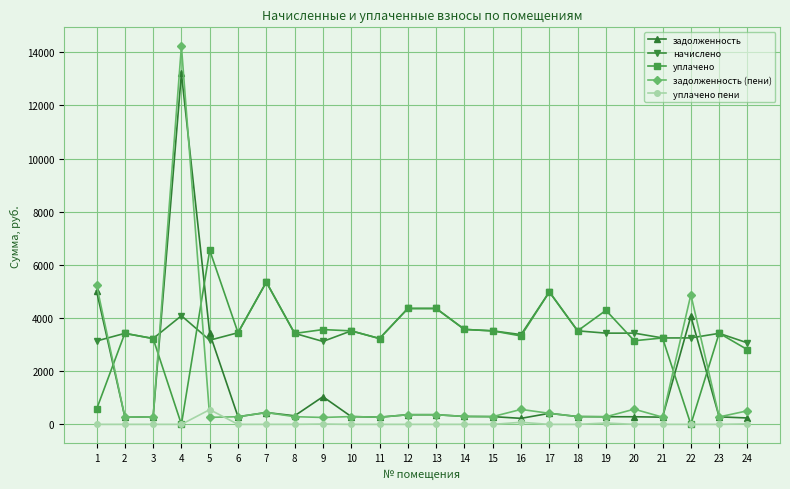

Which series has the largest range (max minus min)?

задолженность (пени)